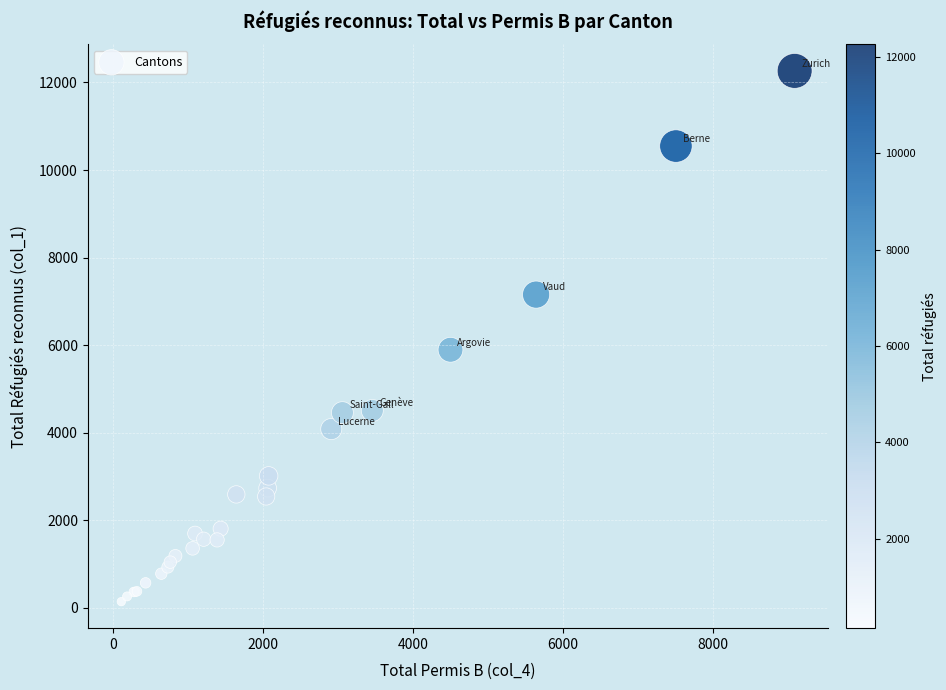

What Y value in the scatter plot is closest to 6202?

5894